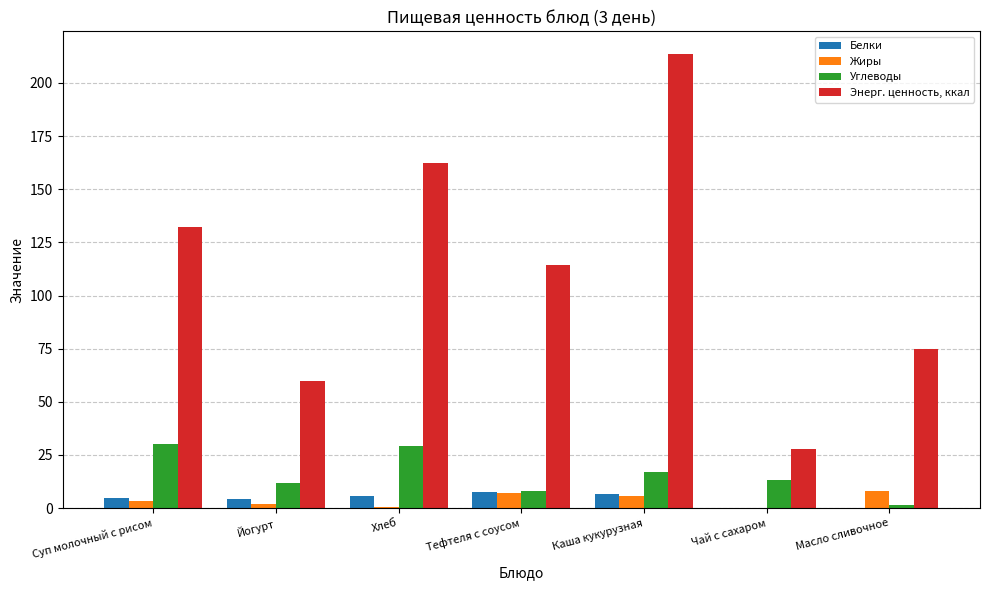

What is the maximum value shown in the chart?

213.6